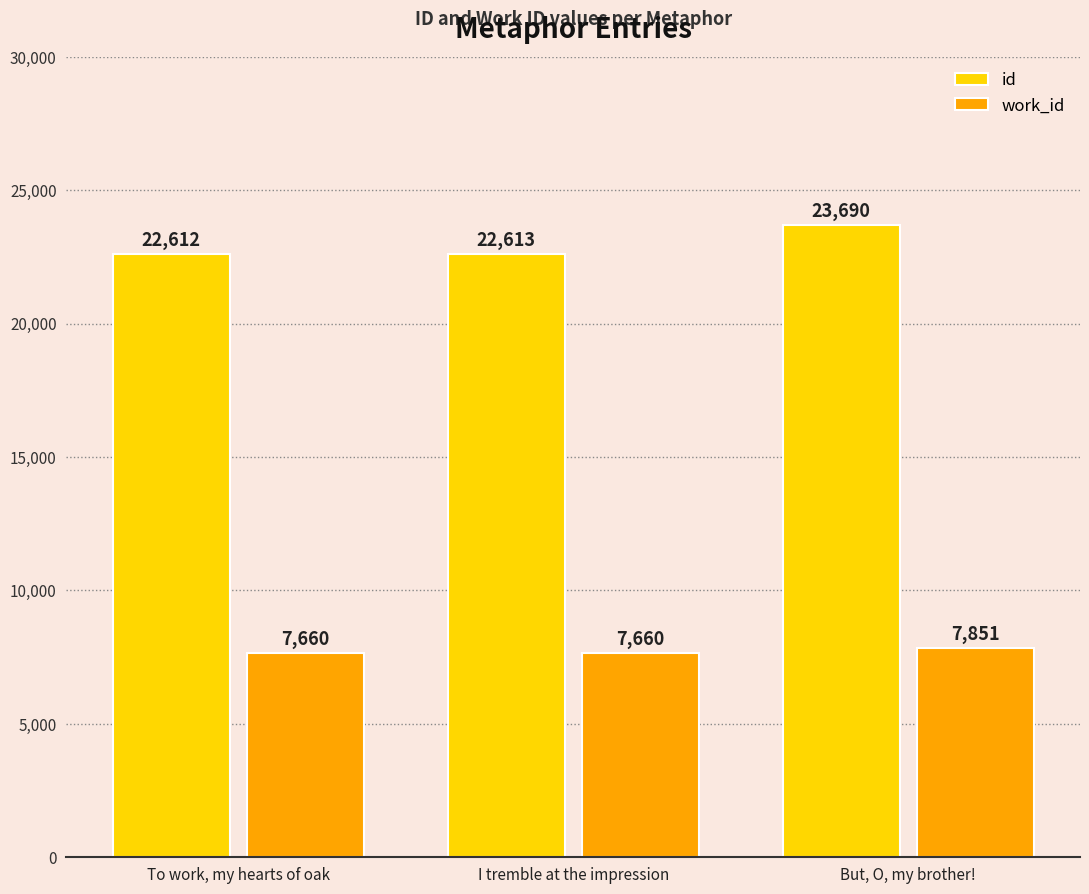

The work_id series shows 7660 at To work, my hearts of oak. True or false?

True